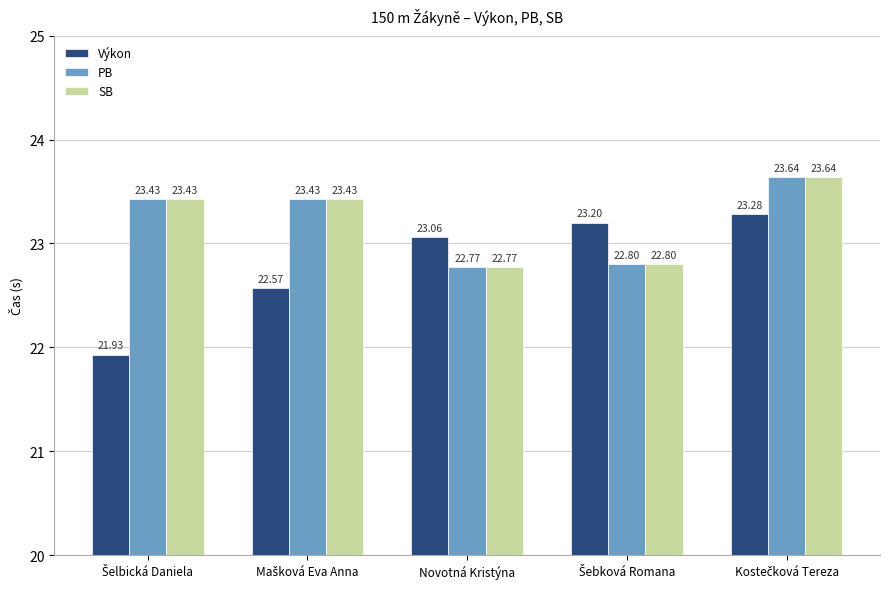

Where does the Výkon series first go above 23?

Novotná Kristýna